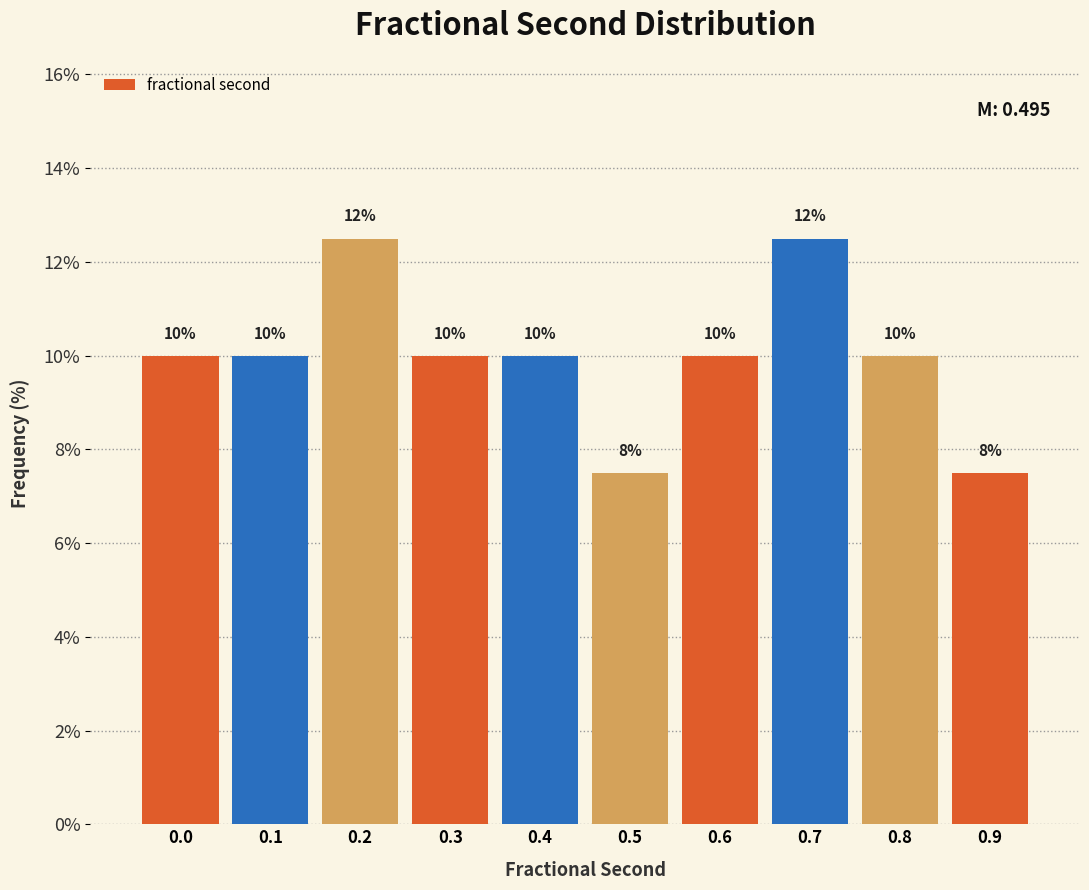

The chart shows a value of 18.4 at 0.7. True or false?

False